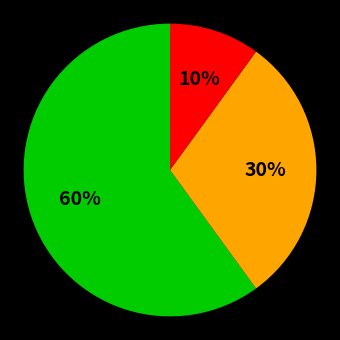

Count the number of slices in the pie.

3